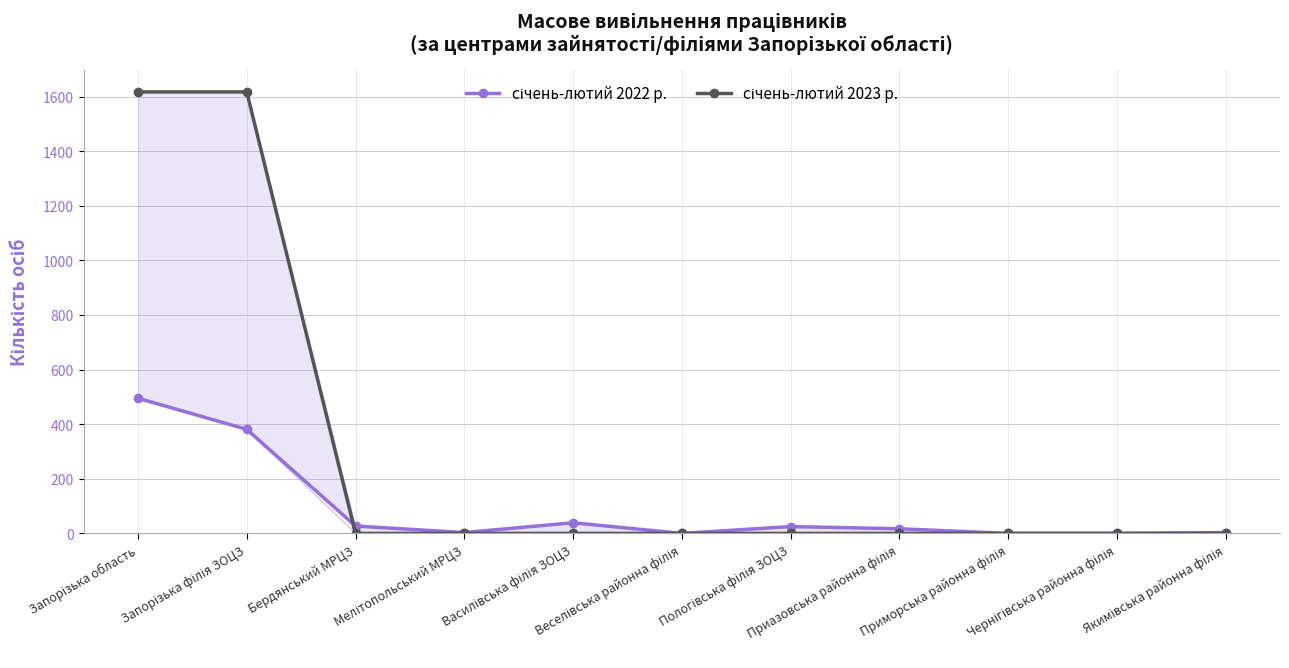

True or false: січень-лютий 2022 р. and січень-лютий 2023 р. cross at least once.

True